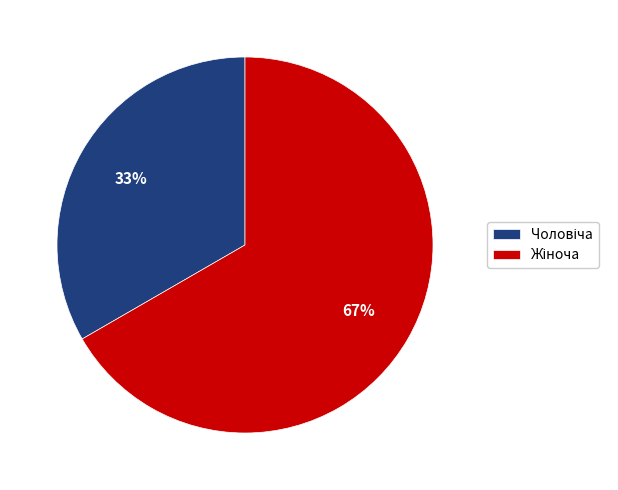

To the nearest percent, what is the average slice percentage?

50%